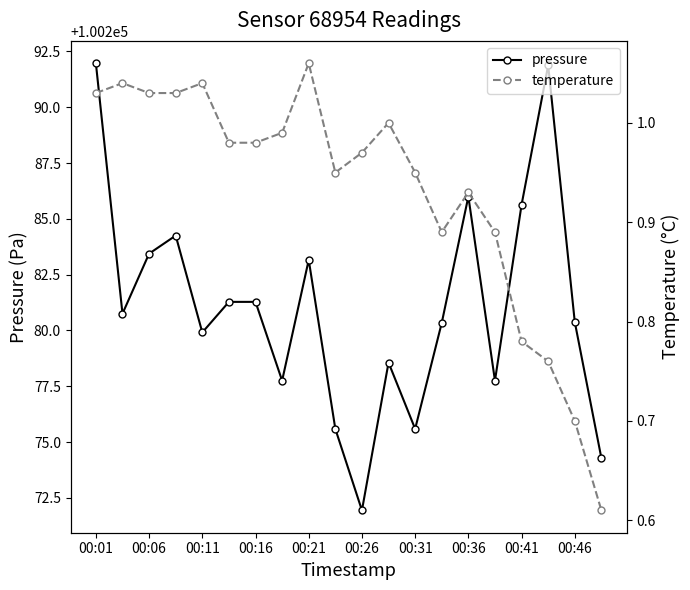

What is the value of the pressure point at the 19th from the left?

100280.4